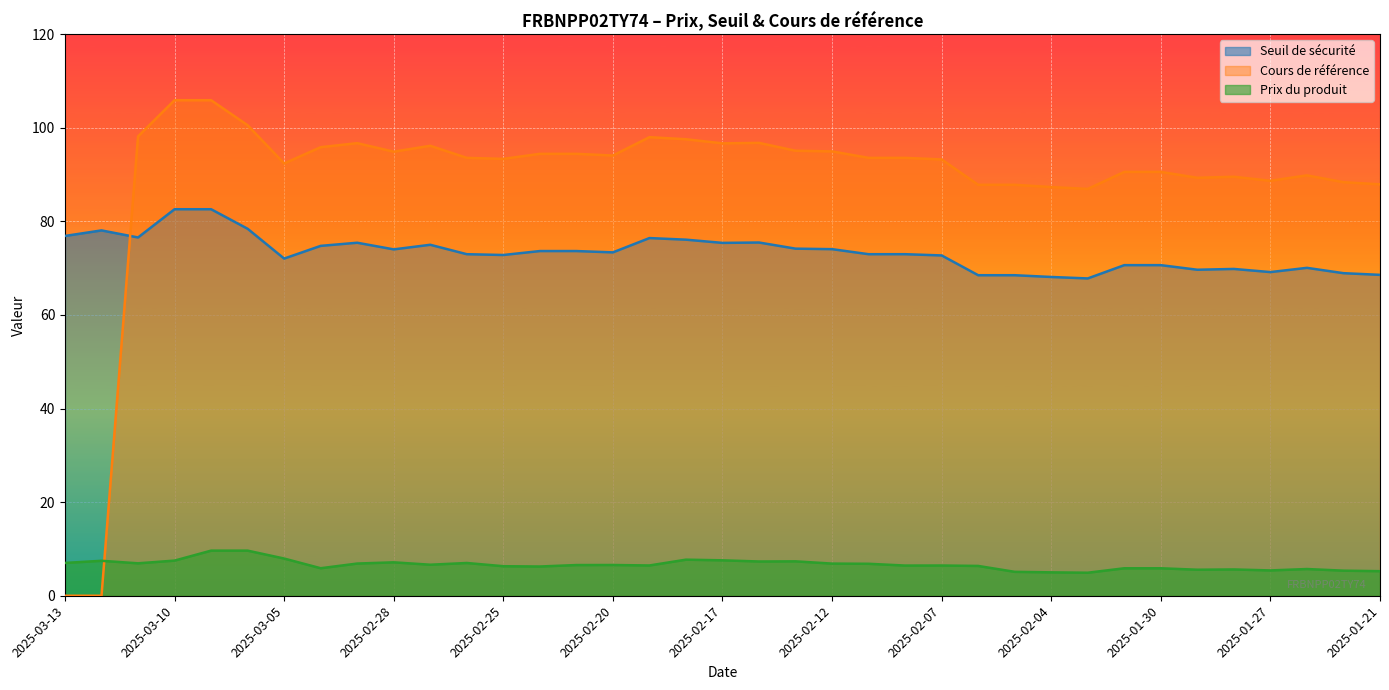

True or false: Seuil de sécurité and Prix du produit intersect in this chart.

False